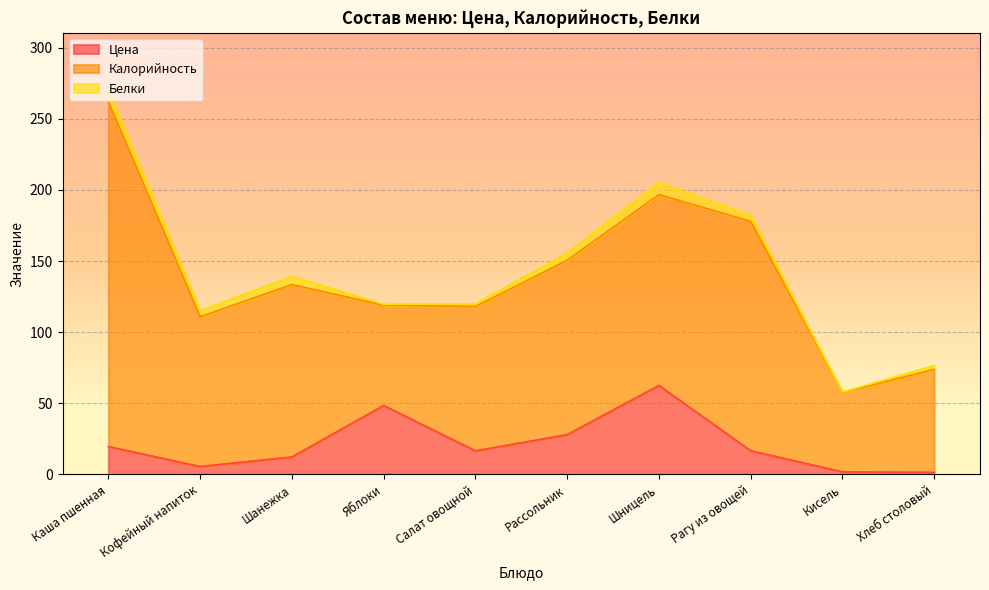

True or false: Цена and Калорийность cross at least once.

False